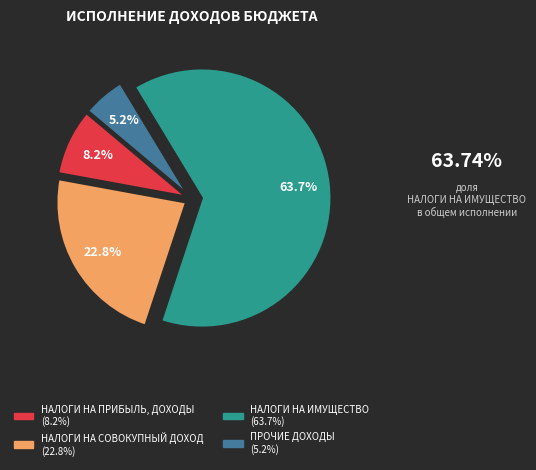

To the nearest percent, what portion does НАЛОГИ НА ПРИБЫЛЬ, ДОХОДЫ represent?

8%